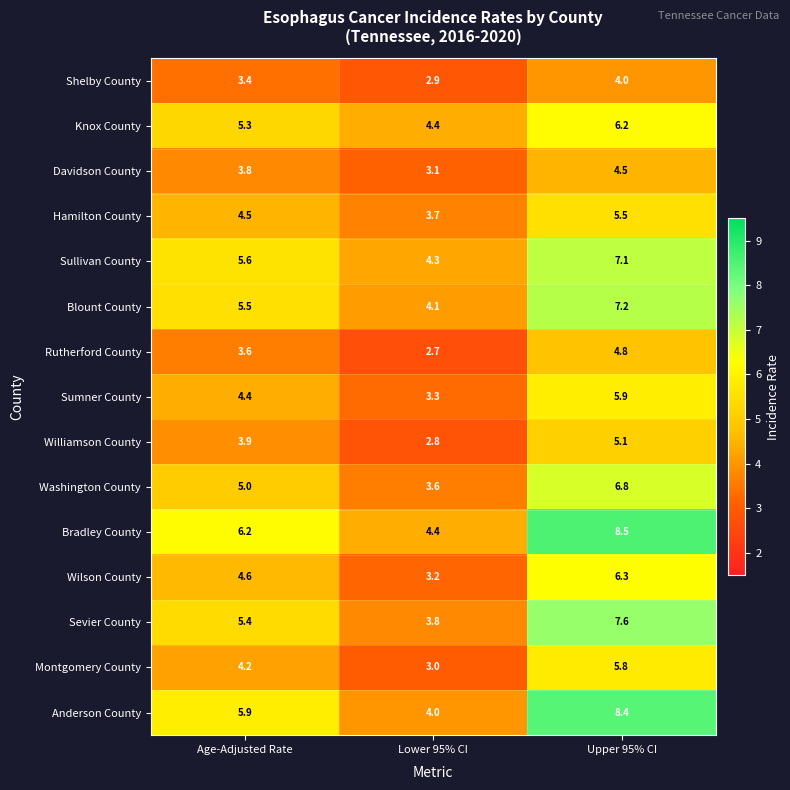

The Shelby County series shows 6.7 at Upper 95% CI. True or false?

False